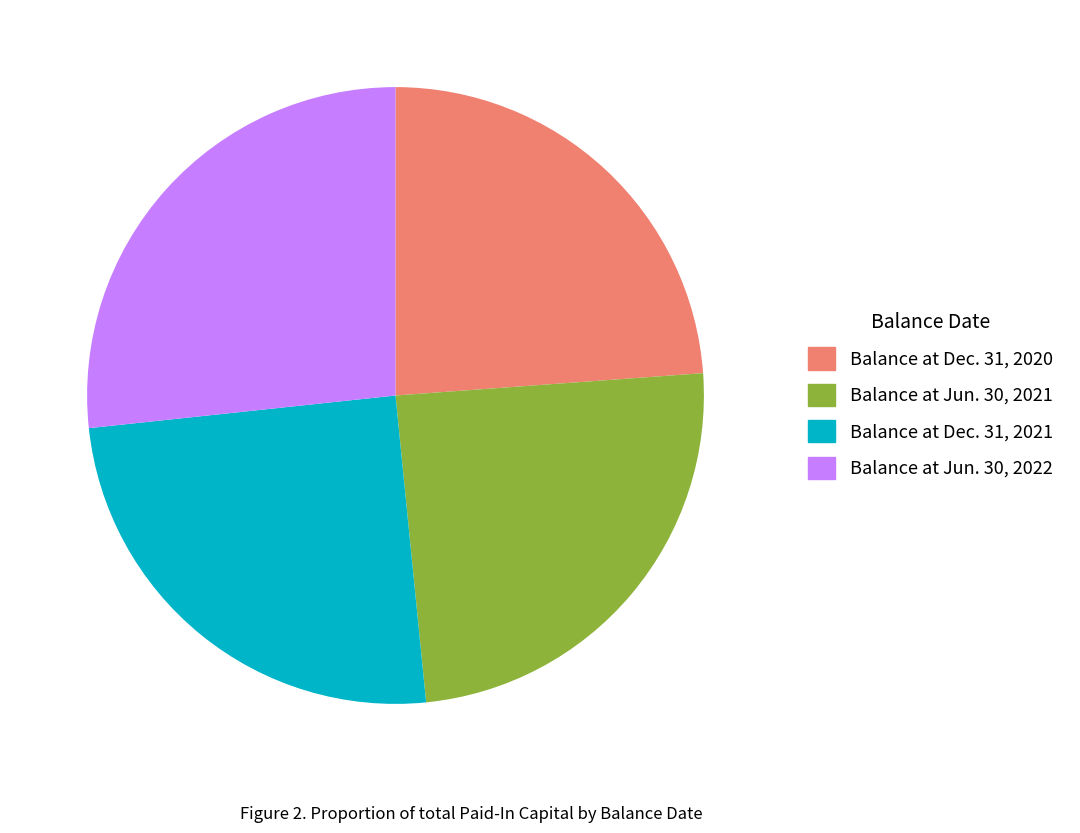

Is Balance at Jun. 30, 2022 the majority of the pie?

No